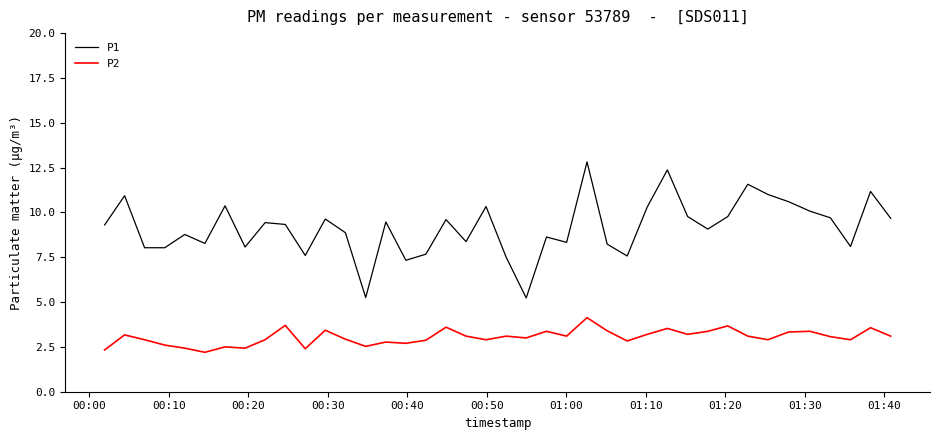

Which series has the largest range (max minus min)?

P1